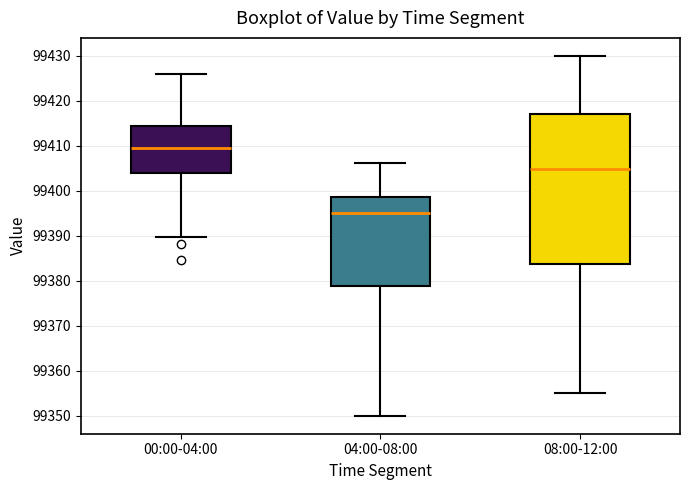

Which box has the lowest median line?

04:00-08:00